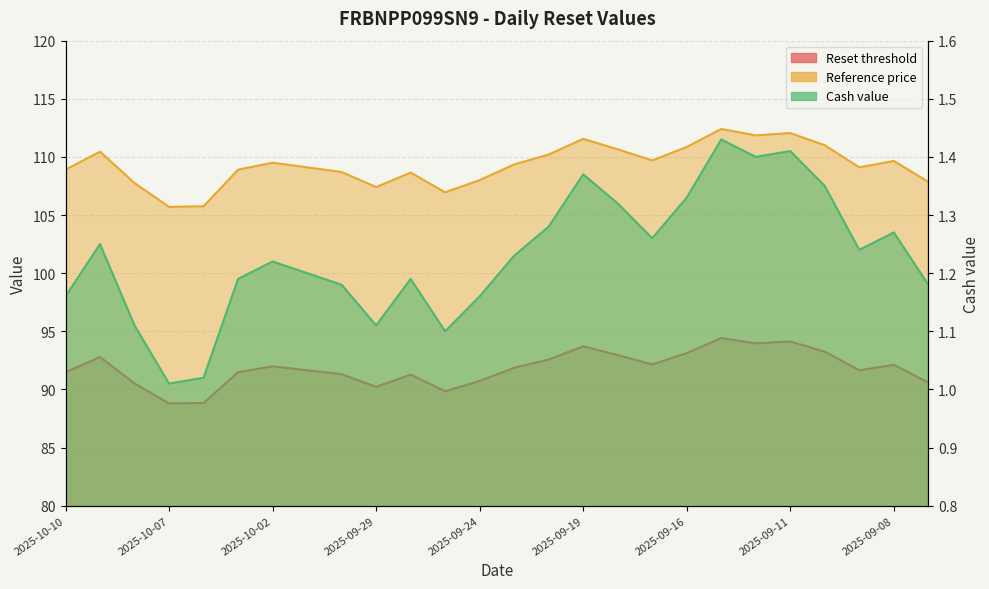

At which label does Reset threshold first exceed 91?

2025-10-10